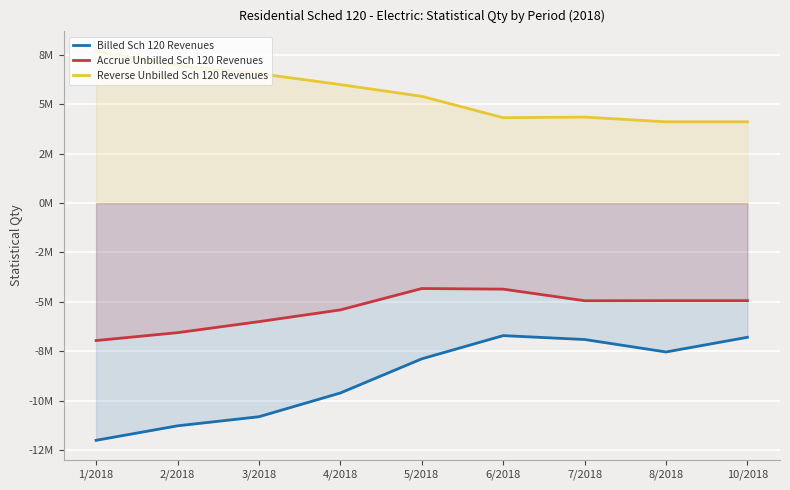

What is the minimum value for Accrue Unbilled Sch 120 Revenues?

-6960471.9